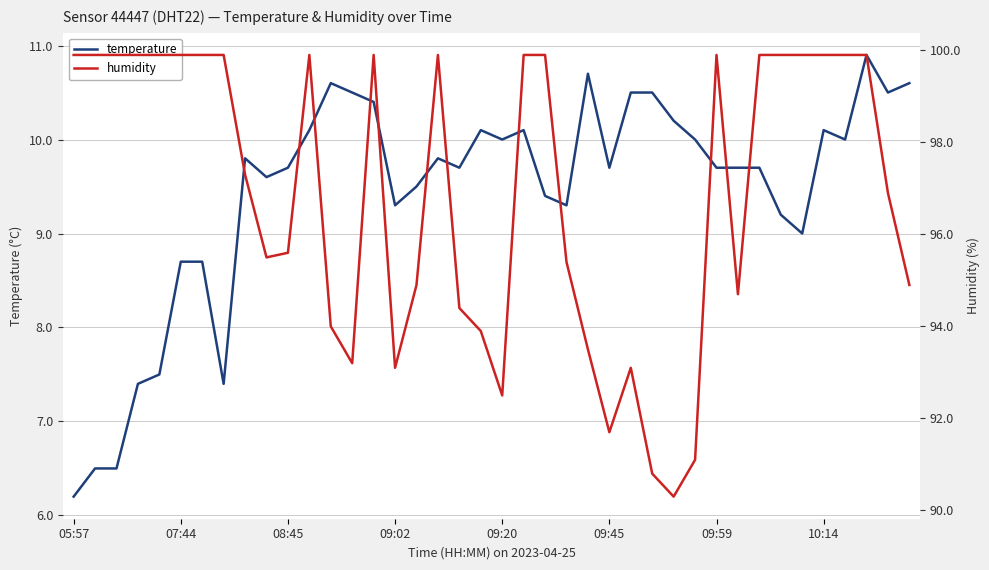

True or false: humidity and temperature intersect in this chart.

False